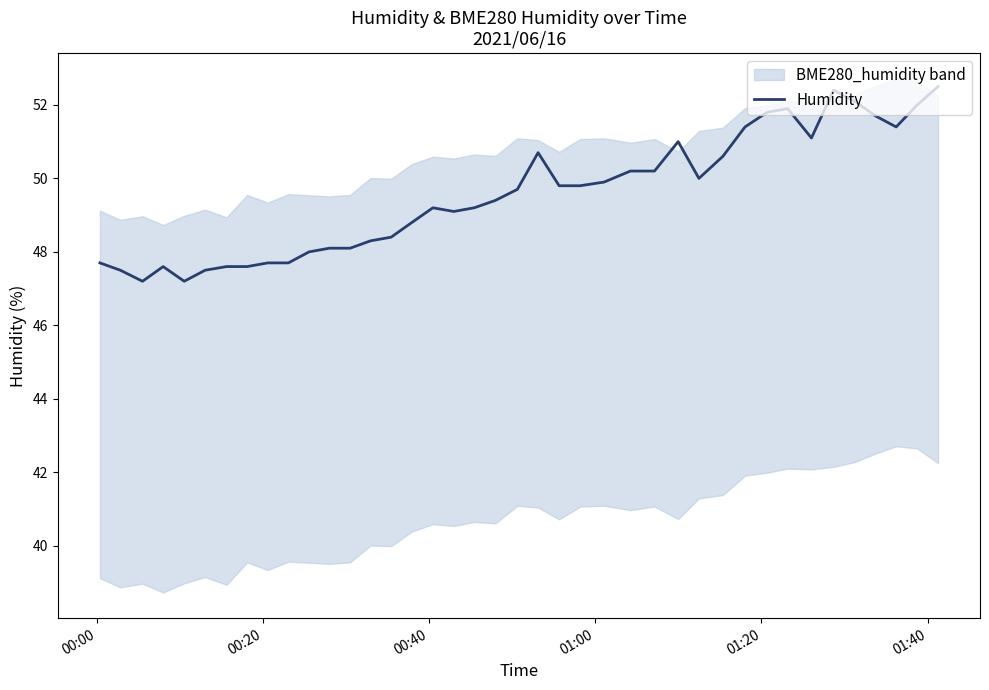

Reading right to left, transcribe all the data shown in this chart.

52.5	52.0	51.4	51.7	52.1	52.4	51.1	51.9	51.8	51.4	50.6	50.0	51.0	50.2	50.2	49.9	49.8	49.8	50.7	49.7	49.4	49.2	49.1	49.2	48.8	48.4	48.3	48.1	48.1	48.0	47.7	47.7	47.6	47.6	47.5	47.2	47.6	47.2	47.5	47.7